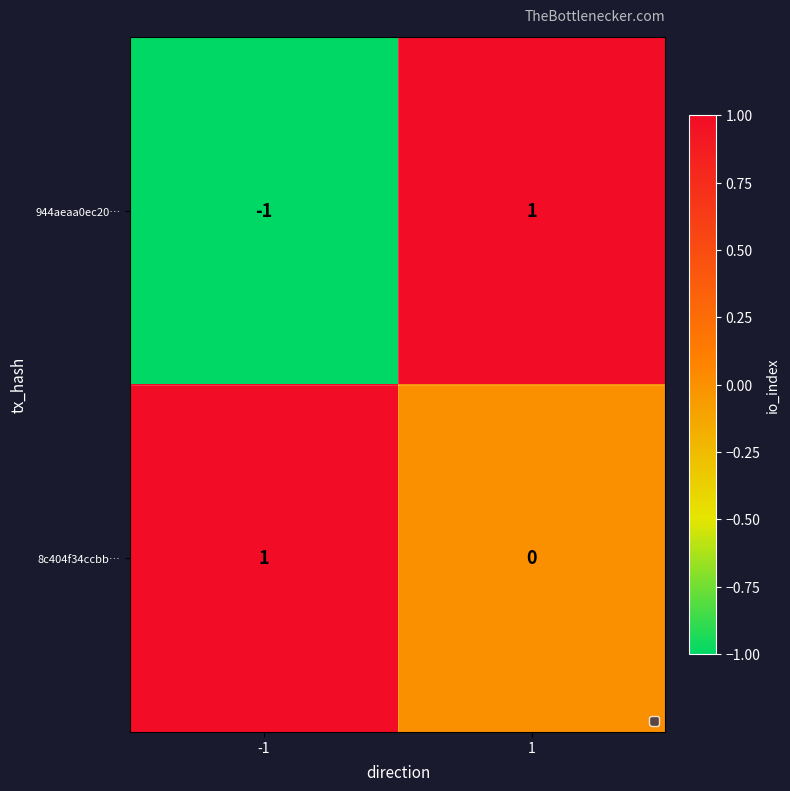

Rank the series by their average value, from highest to lowest.

8c404f34ccbb…, 944aeaa0ec20…